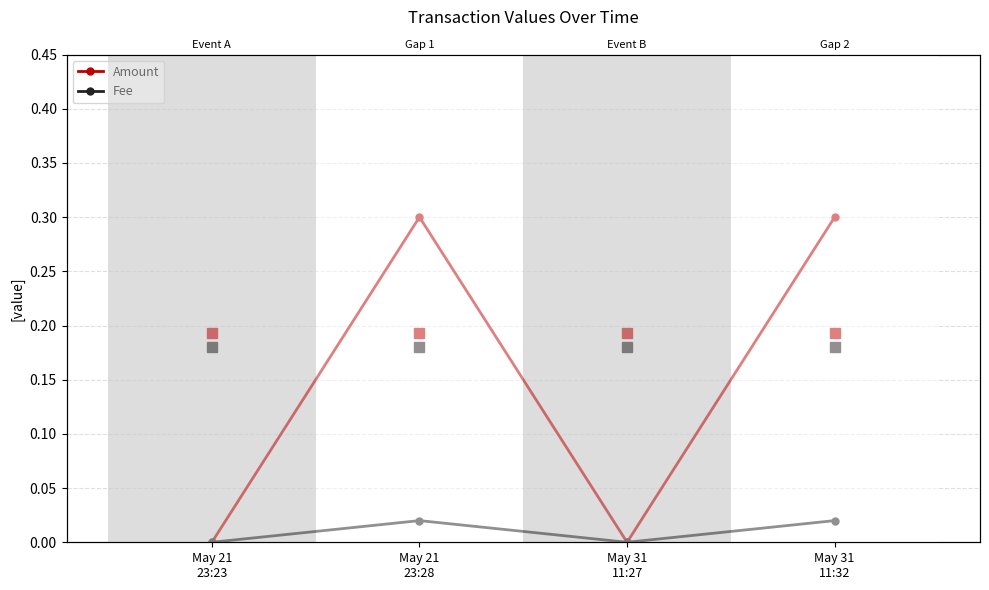

At which label is Amount closest to 0?

May 21
23:23